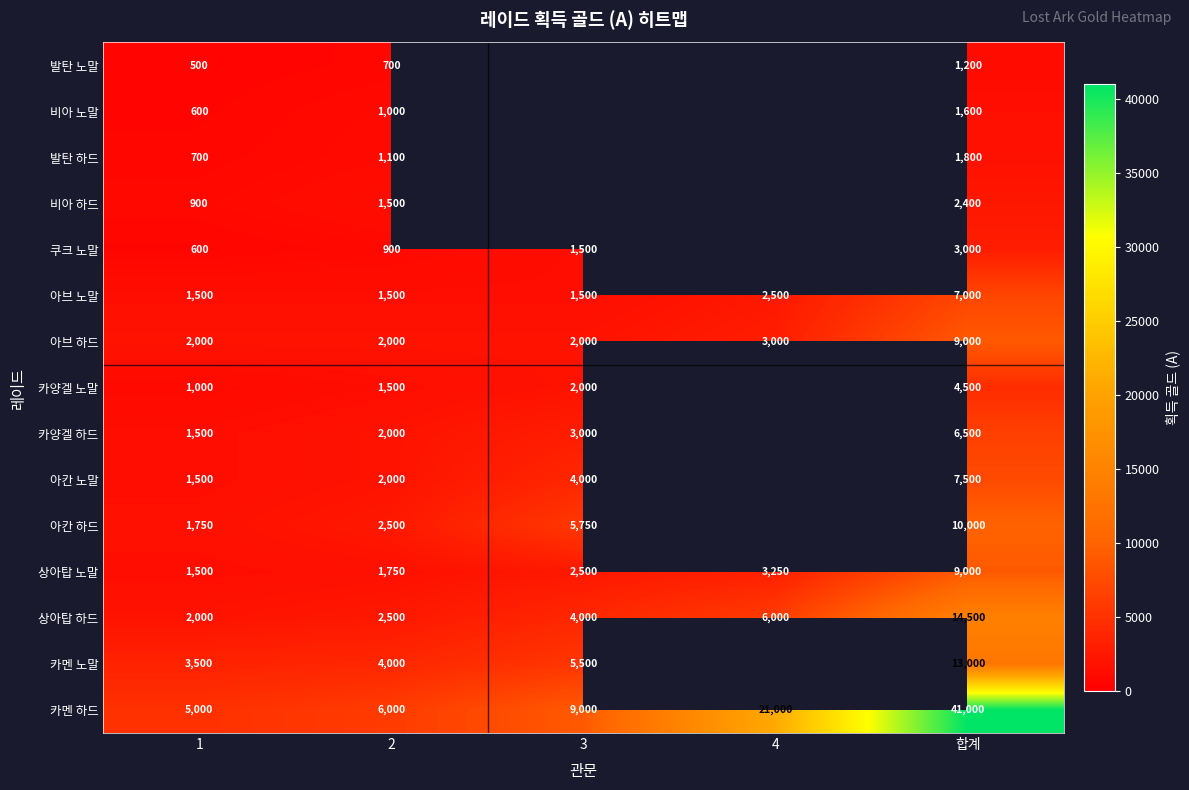

Which has a higher value, 2 or 1?

2